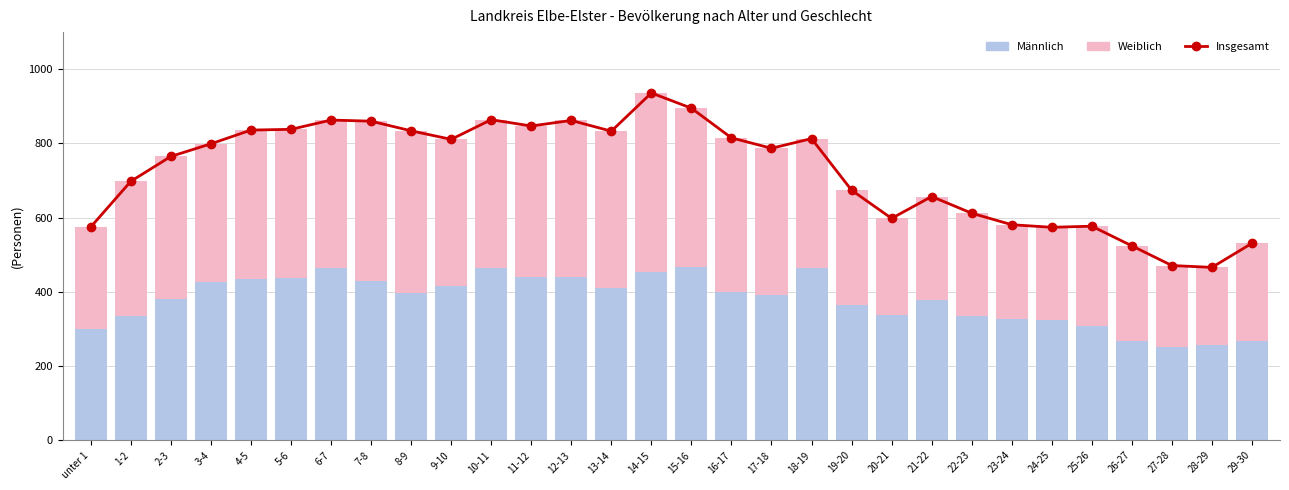

True or false: Insgesamt has a value of 612 at 22-23.

True